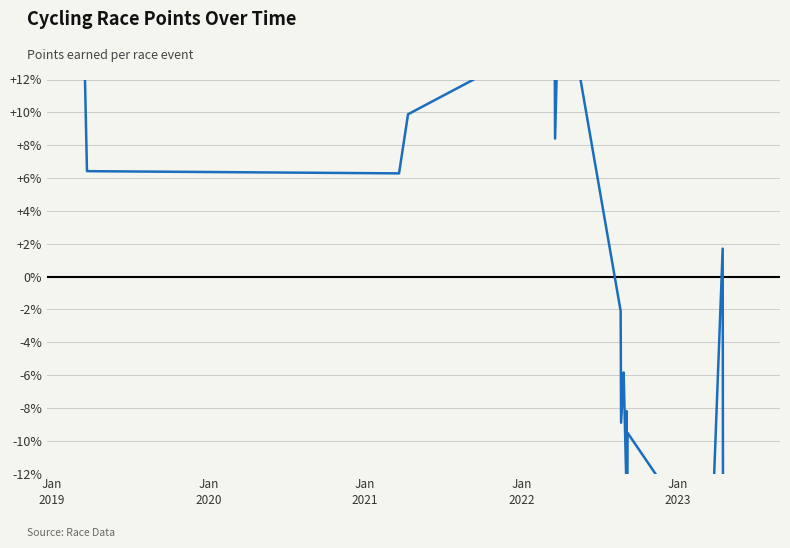

How many positive values are there?

12